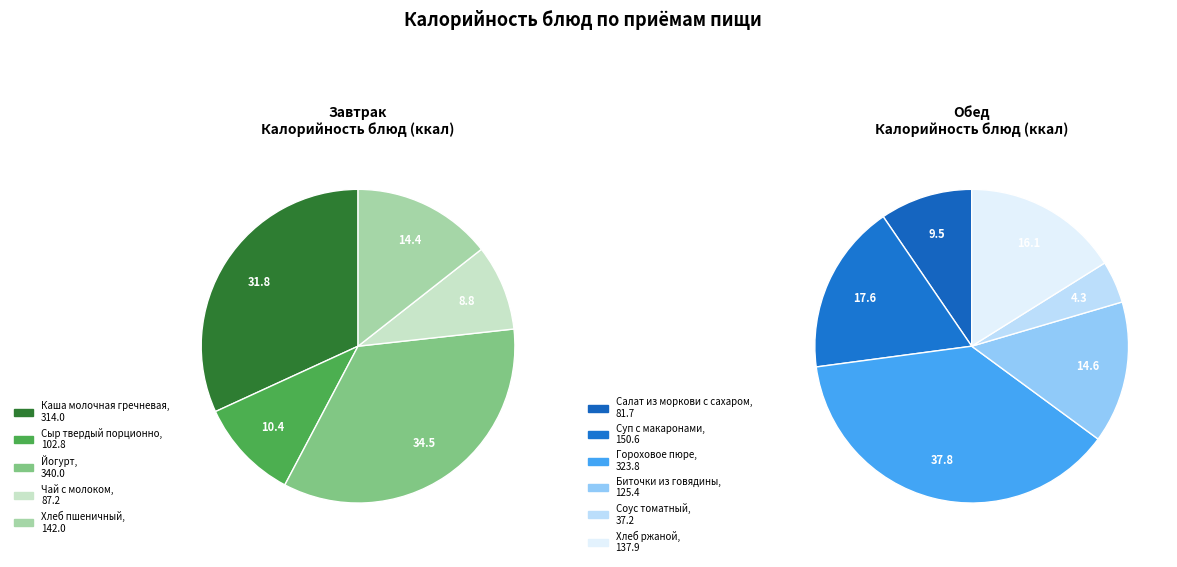

Rank the categories by value from lowest to highest.

Соус томатный, Салат из моркови с сахаром, Чай с молоком, Сыр твердый порционно, Биточки из говядины, Хлеб ржаной, Хлеб пшеничный, Суп с макаронами, Каша молочная гречневая, Гороховое пюре, Йогурт